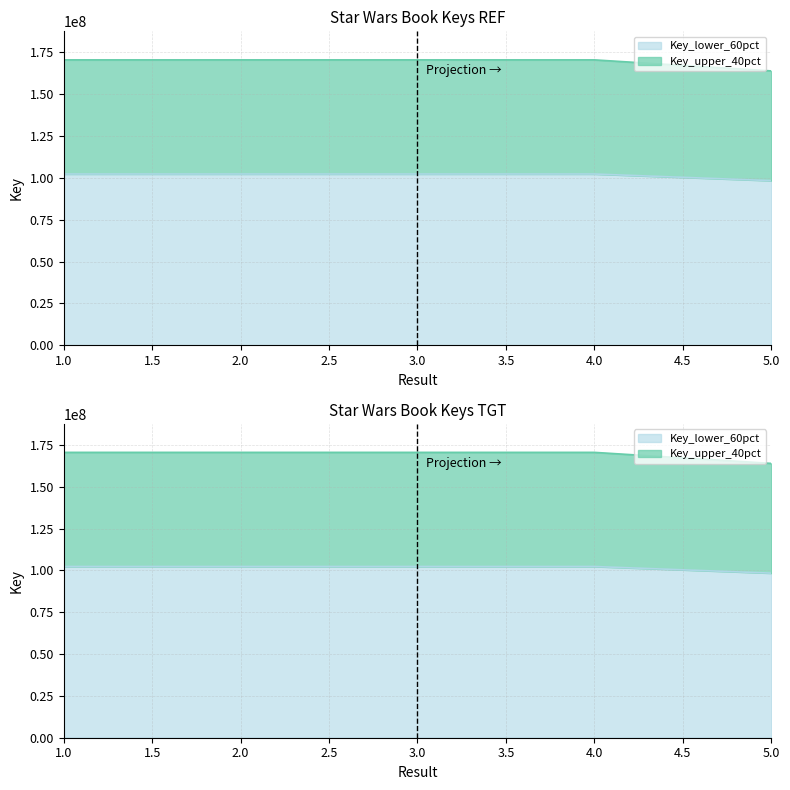

Where does the data first go above 102323405?

1